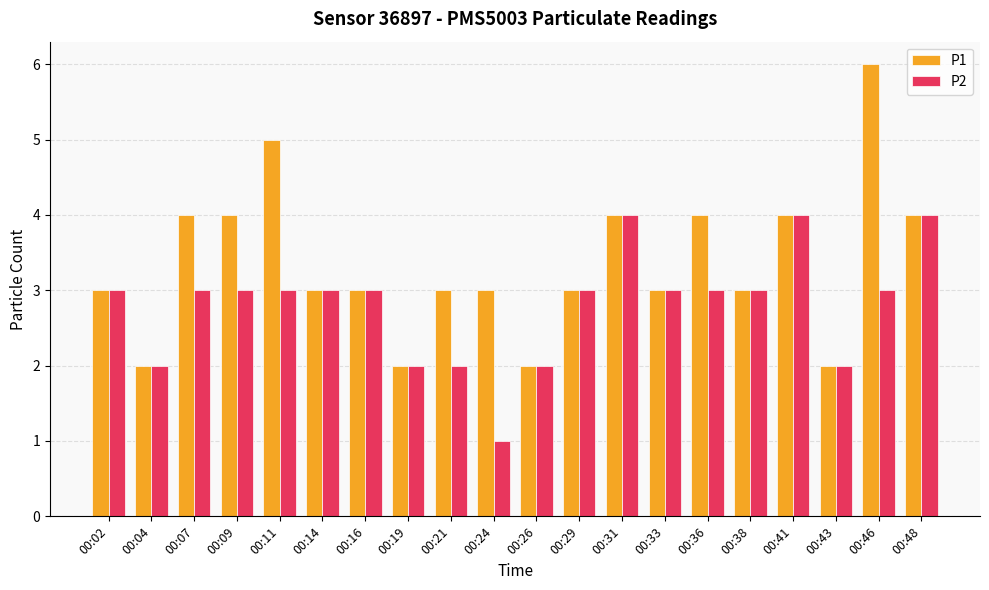

Which label corresponds to the largest value in the chart?

00:46